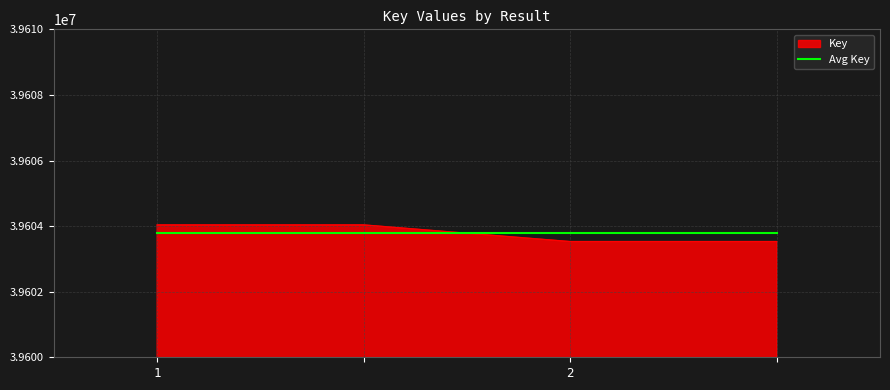

True or false: Avg Key and Key intersect in this chart.

True